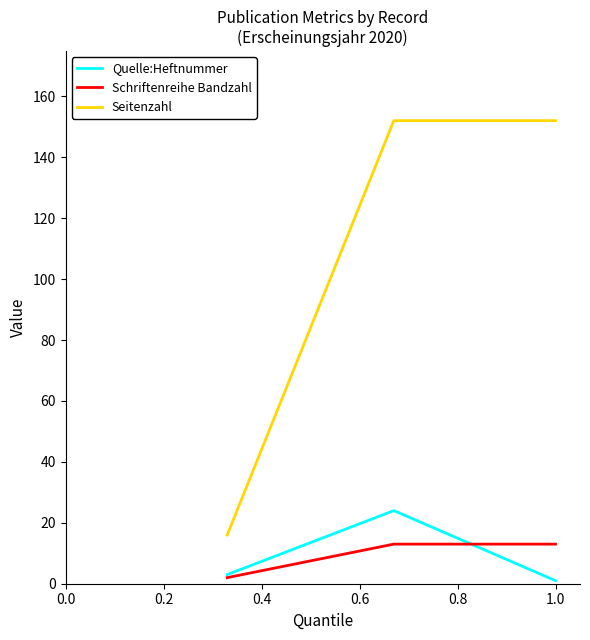

Rank the series by their maximum value, from lowest to highest.

Schriftenreihe Bandzahl, Quelle:Heftnummer, Seitenzahl